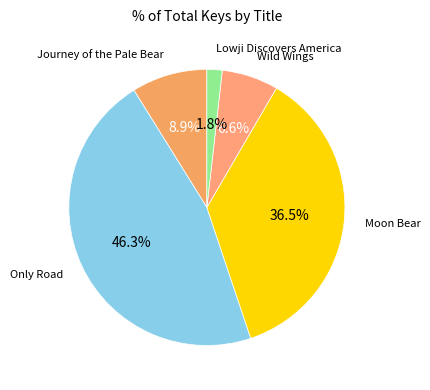

How many slices are in this pie chart?

5